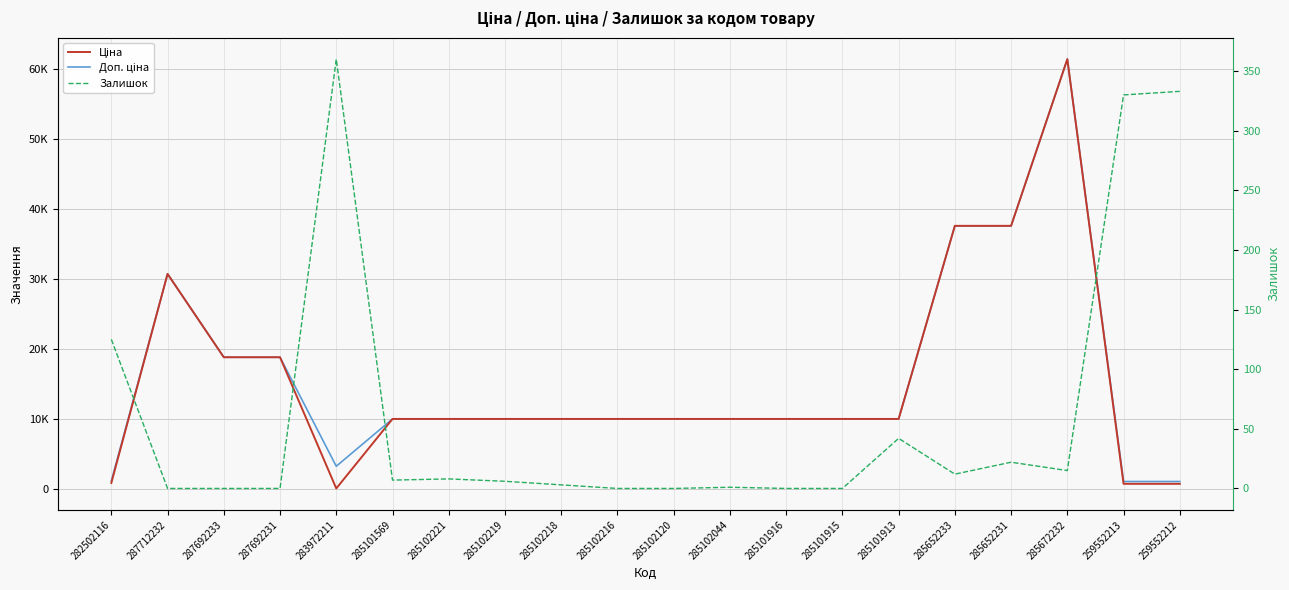

At how many categories does at least one series exceed 25127?

4